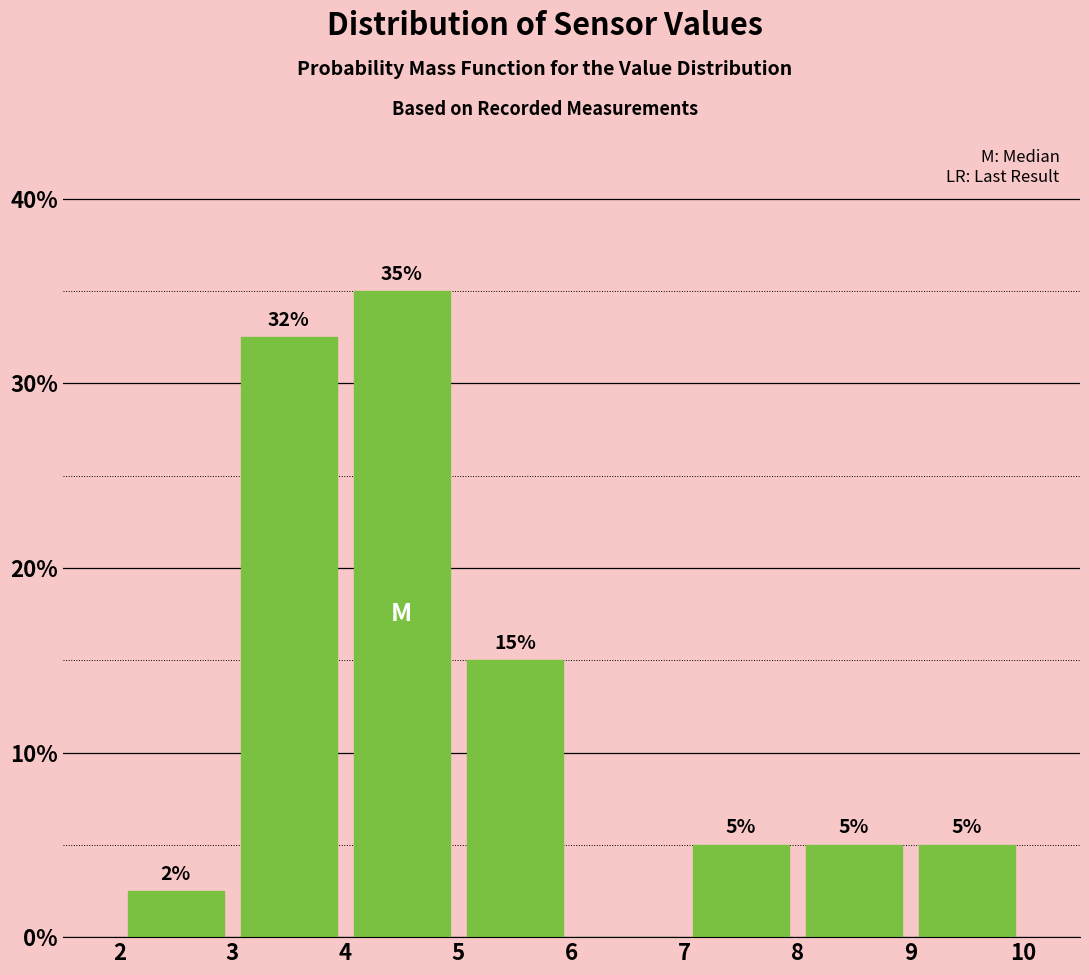

Over which range of the x-axis is the bar tallest?

4 to 5